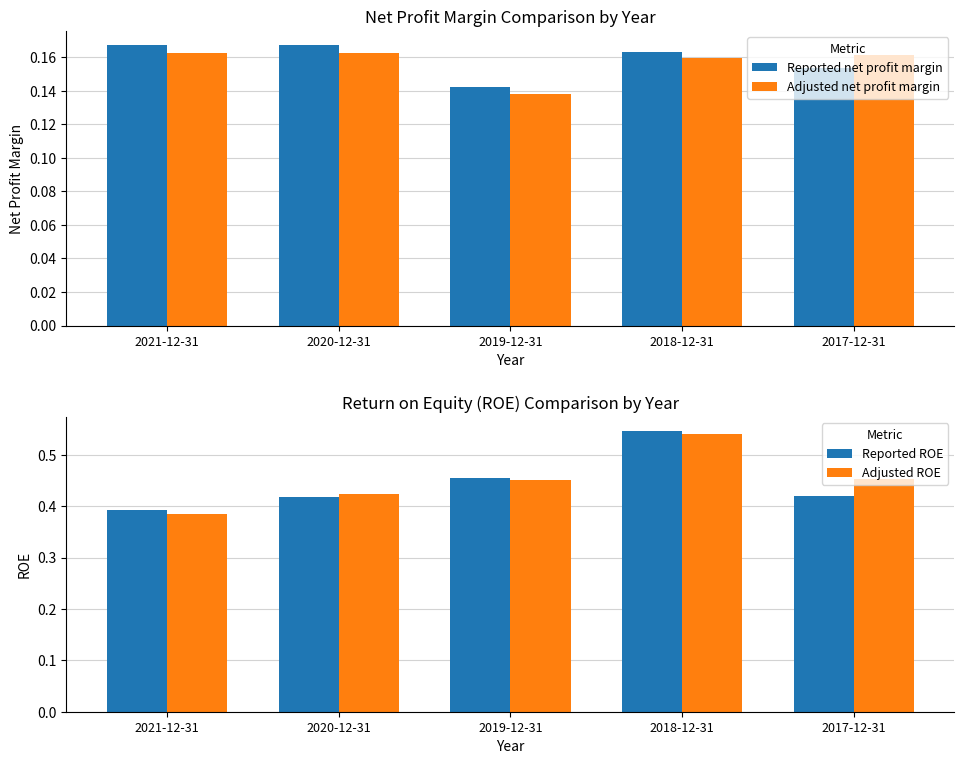

Is it true that Adjusted ROE equals 0.6 at 2019-12-31?

False